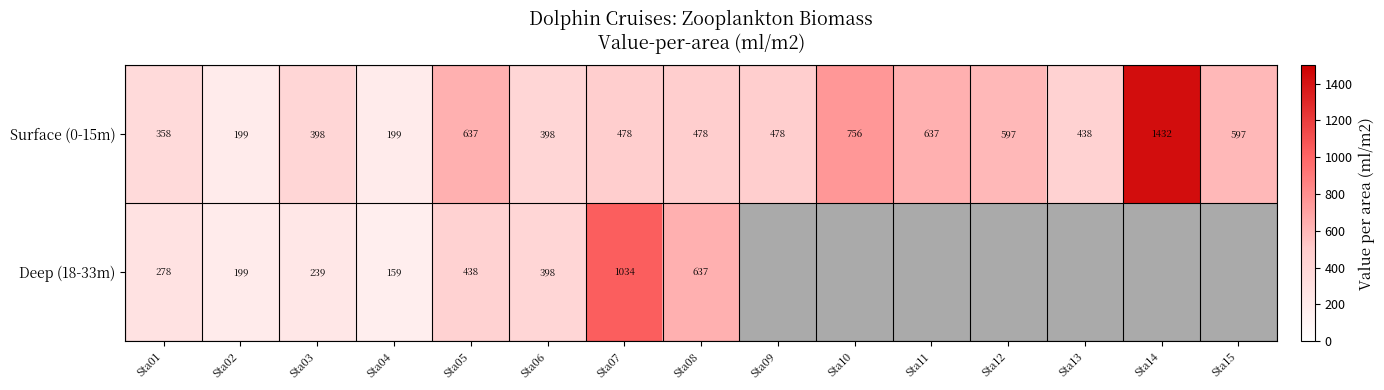

What is the difference between the Surface (0-15m) values at Sta14 and Sta12?

835.0